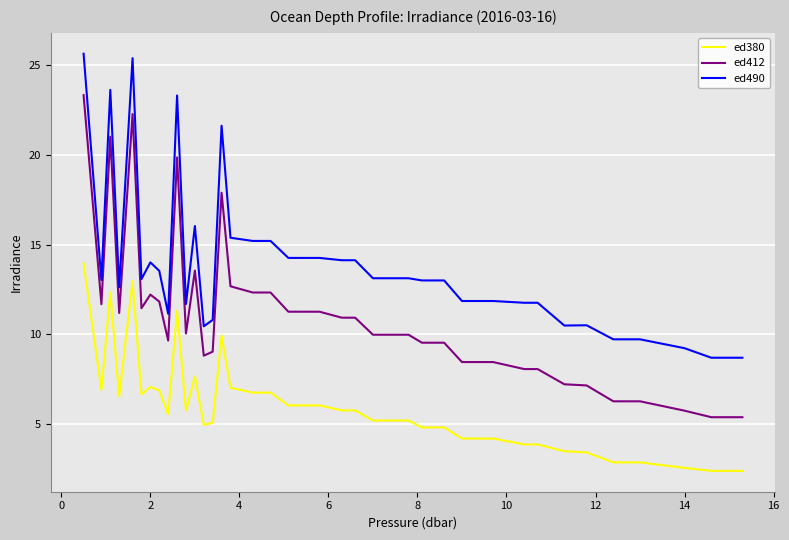

What are all the series names shown in the legend?

ed380, ed412, ed490